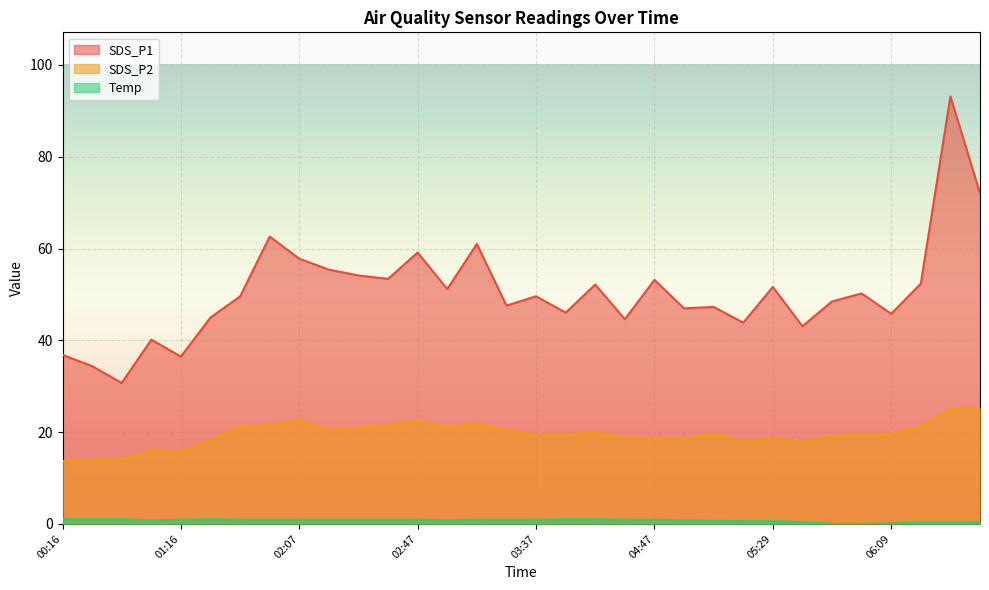

Which label corresponds to the smallest value in the chart?

05:49